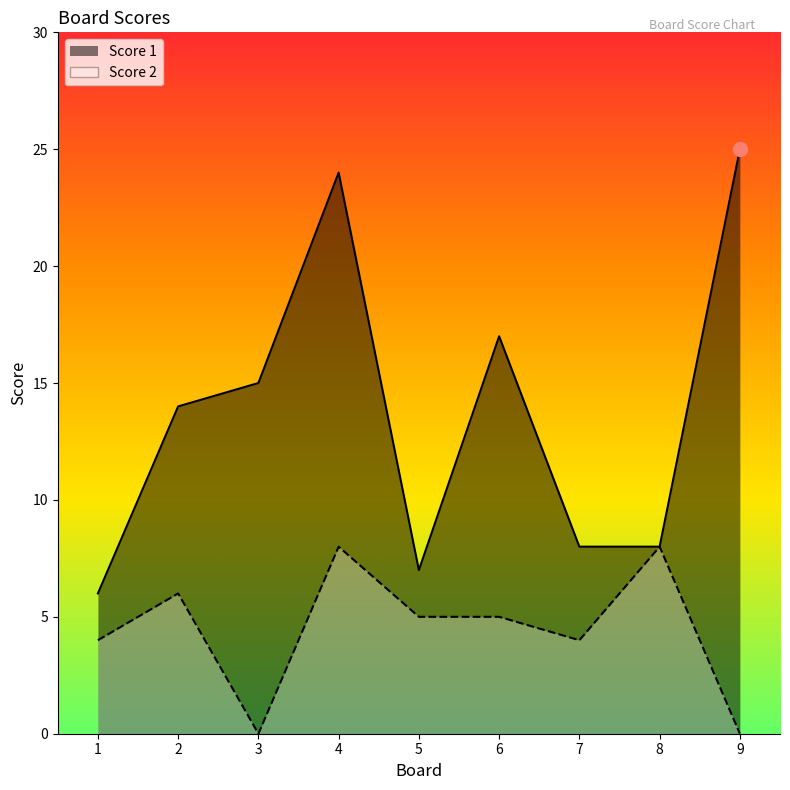

True or false: Score 1 and Score 2 intersect in this chart.

False